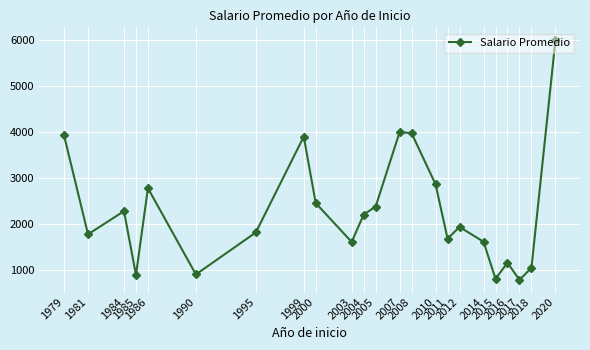

What is the ratio of the value at 2014 to the value at 2020?

0.3